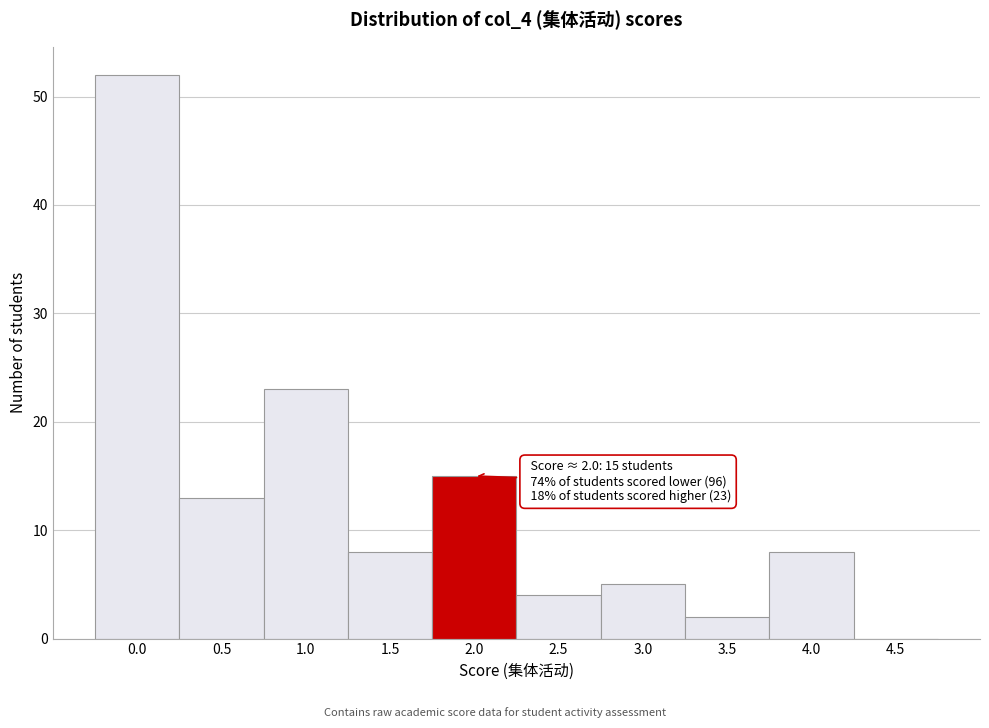

Reading right to left, list all the values displayed in this chart.

4.5=0	4.0=8	3.5=2	3.0=5	2.5=4	2.0=15	1.5=8	1.0=23	0.5=13	0.0=52